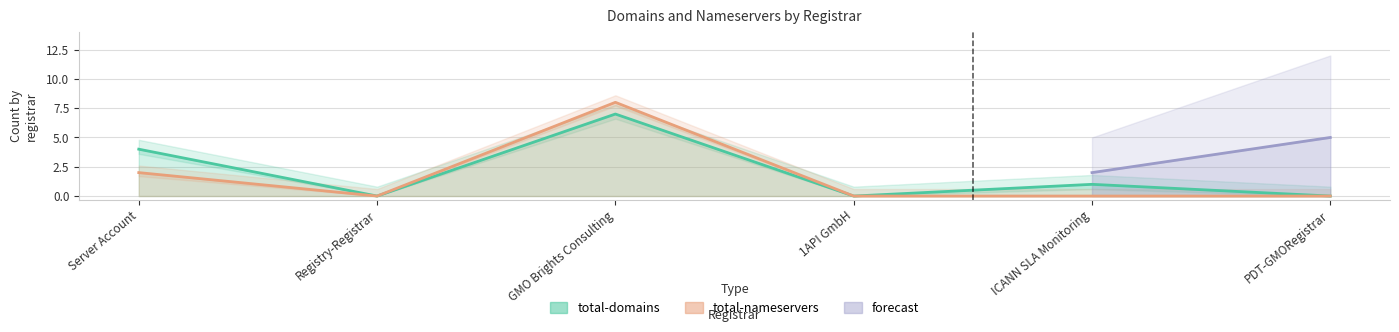

What is the average value of the total-nameservers series?

2